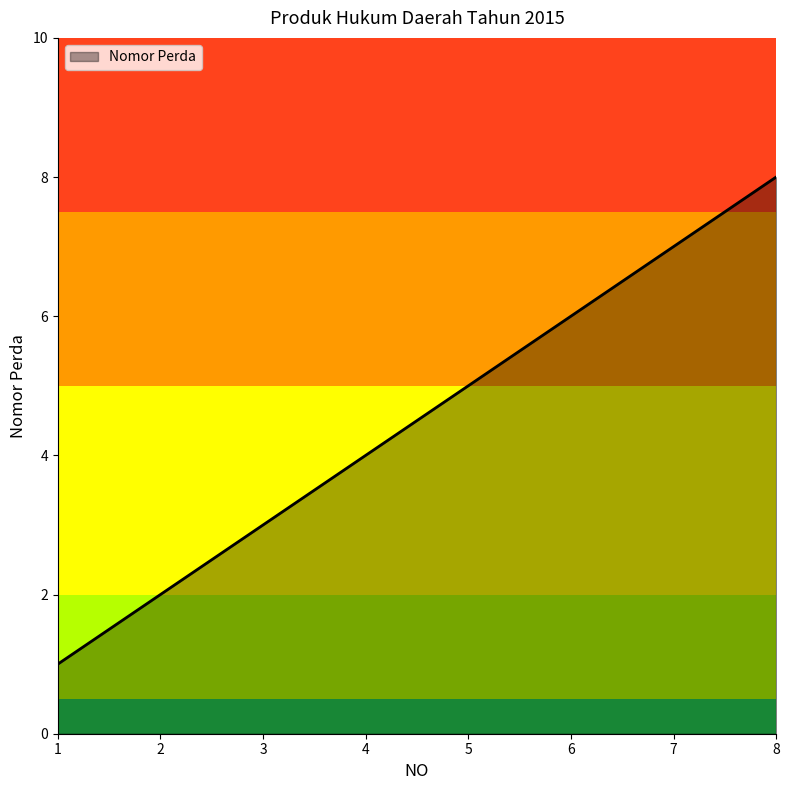

How many values are below 5?

4